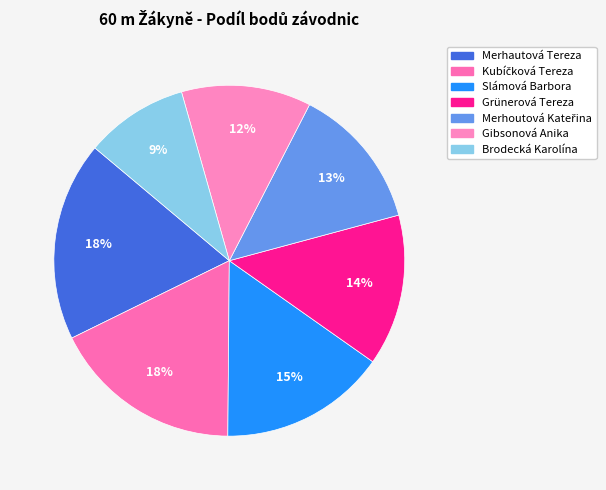

Is there a majority slice in this chart?

No